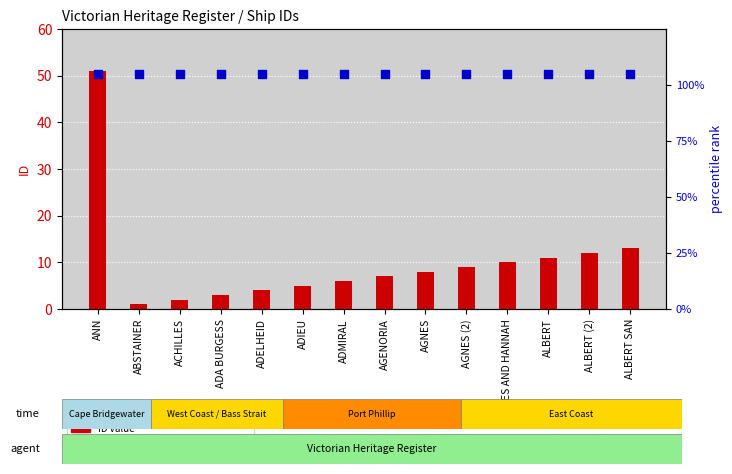

At how many categories does at least one series exceed 42?

14